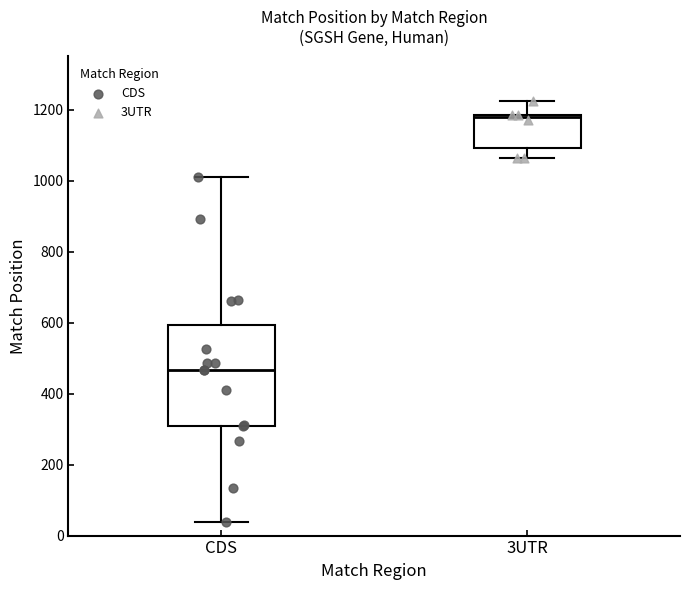

Reading left to right, transcribe this box plot: for each box, give where its median line is, the range the box spans, and where its two whiskers end, as read against the y-axis. The values are not printed on the chart, so give them approximately, as read against the axis.

CDS: median 460, box 300 to 600, whiskers 40 to 1020
3UTR: median 1180 (just below the box's upper edge), box 1100 to 1180, whiskers 1060 to 1220